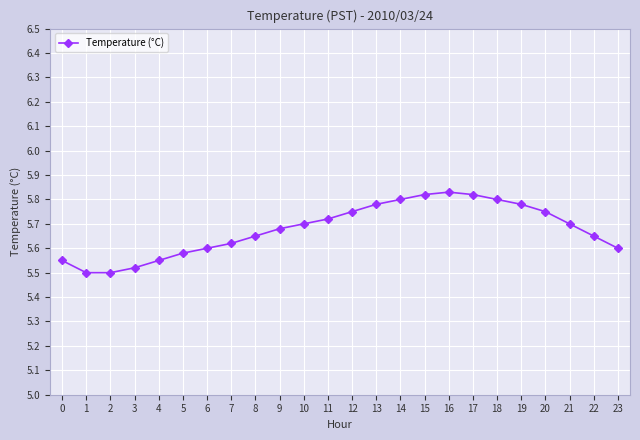

True or false: the data has more than 0 interior local peaks.

True